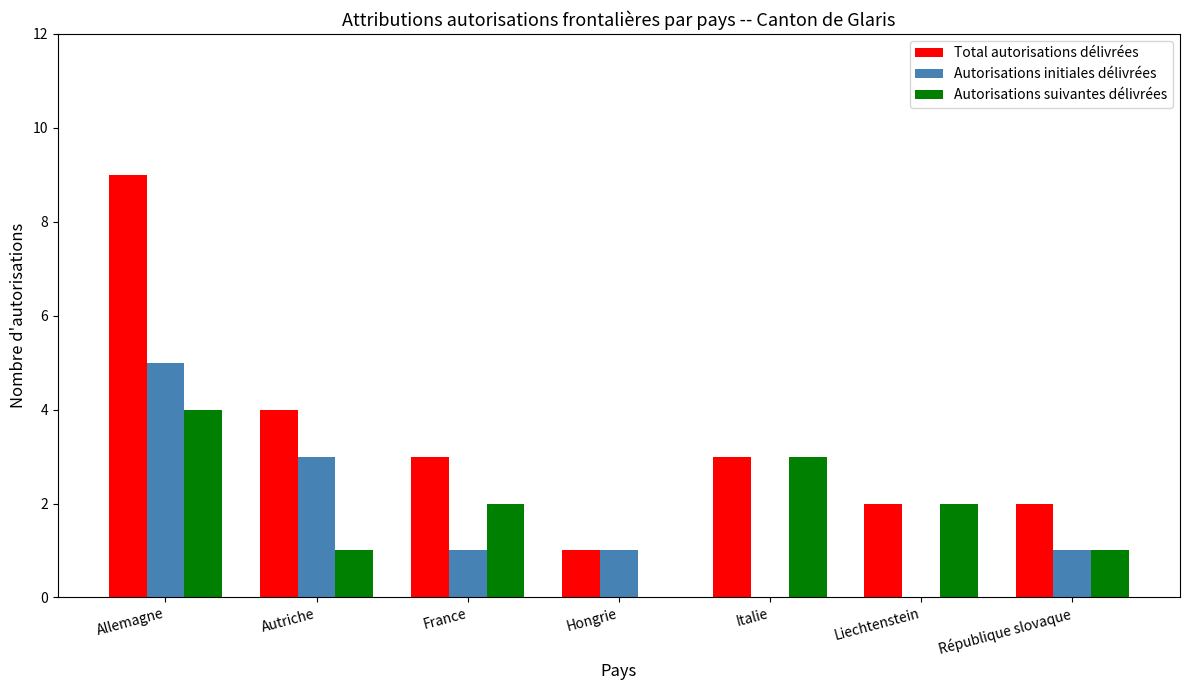

Is the value of Total autorisations délivrées at Hongrie greater than the value of Autorisations initiales délivrées at Allemagne?

No